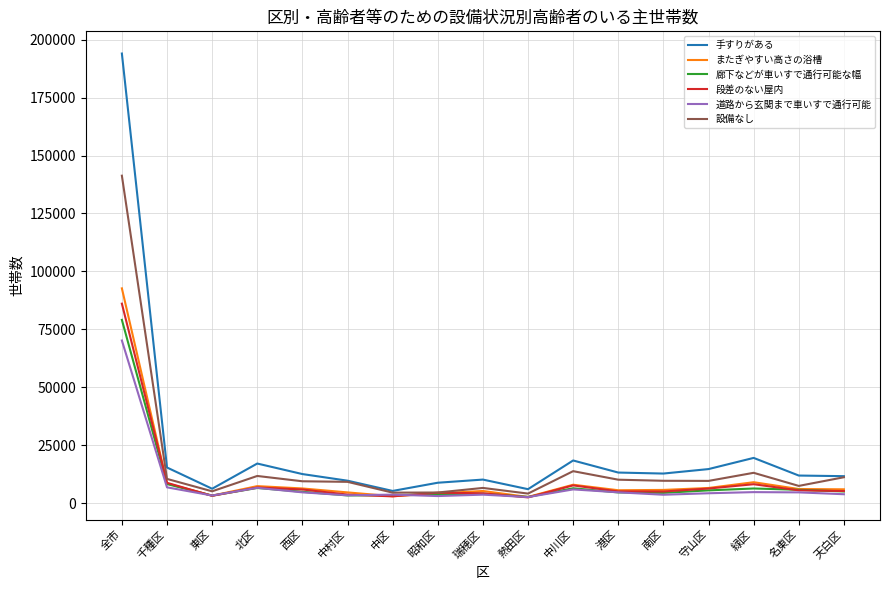

What is the sum of all 段差のない屋内 values?

172190